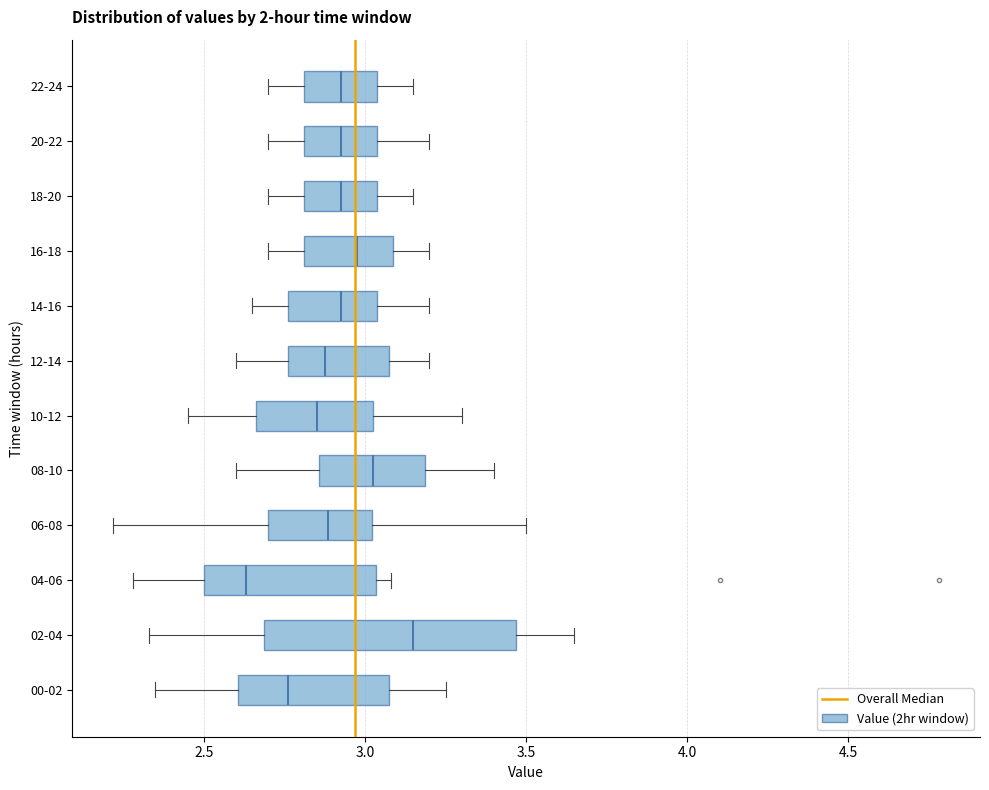

Where is the left edge of the box for 06-08 on the x-axis? The values are not printed on the chart, so give them approximately, as read against the axis.

2.70